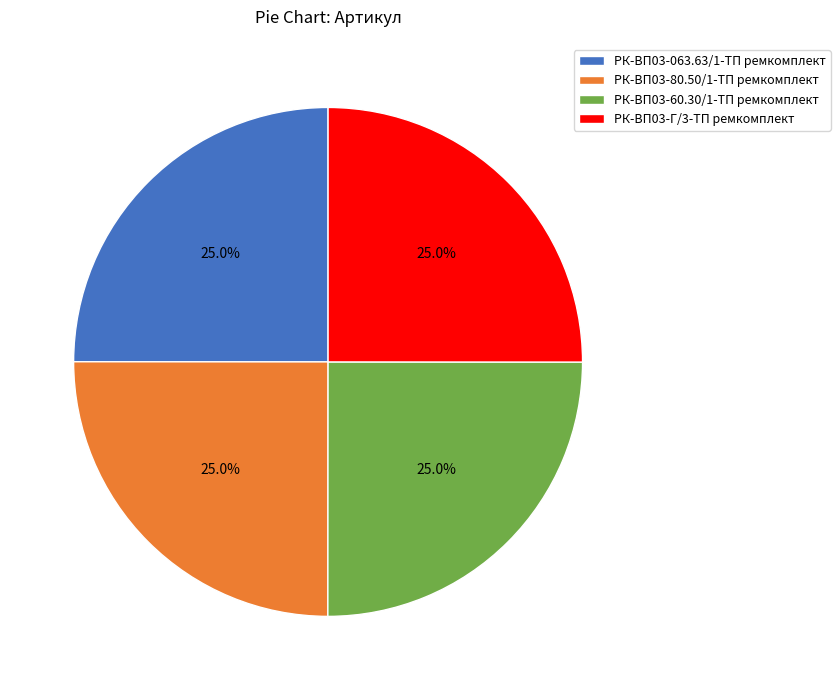

Count the number of slices in the pie.

4